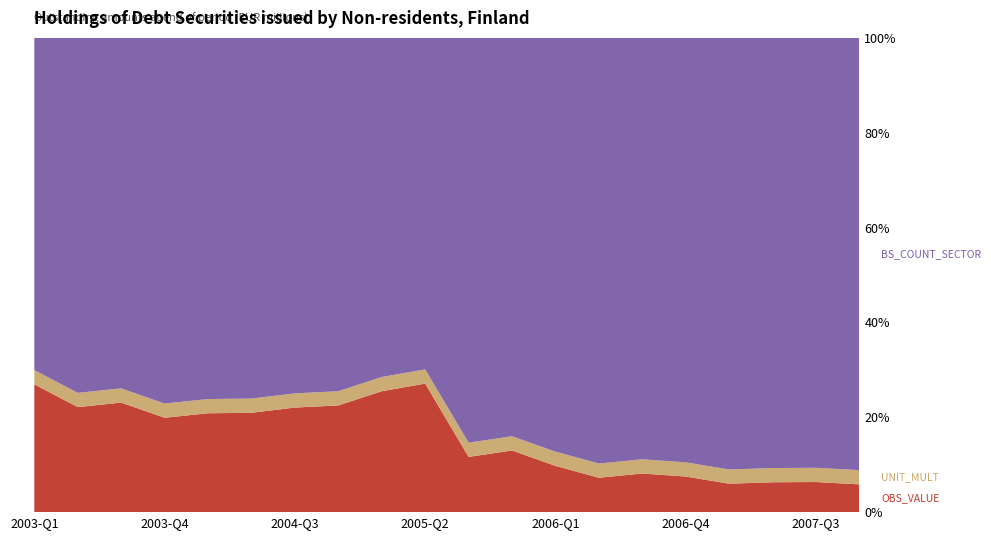

Reading left to right, transcribe all the data shown in this chart.

OBS_VALUE: 539	443	462	398	417	419	441	450	510	542	233	260	195	145	163	150	120	126	127	117
BS_COUNT_SECTOR: 2000	2000	2000	2000	2000	2000	2000	2000	2000	2000	2000	2000	2000	2000	2000	2000	2000	2000	2000	2000
DECIMALS: 0	0	0	0	0	0	0	0	0	0	0	0	0	0	0	0	0	0	0	0
UNIT_MULT: 6	6	6	6	6	6	6	6	6	6	6	6	6	6	6	6	6	6	6	6